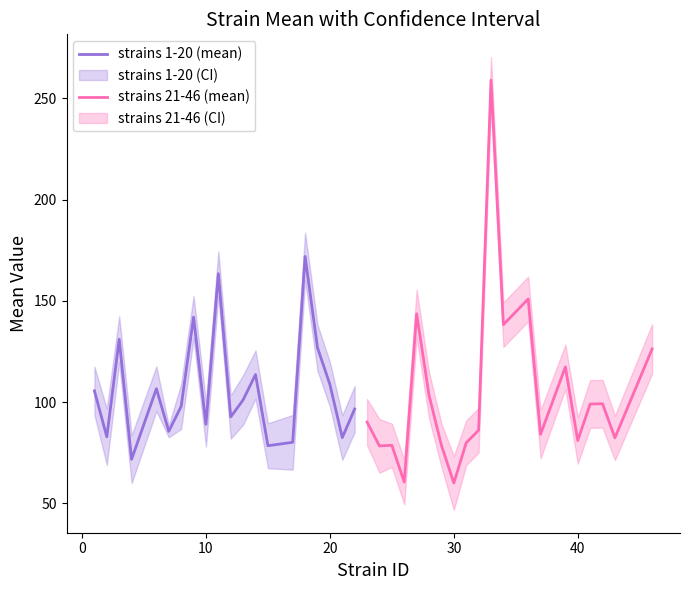

What is the lowest value of the strains 1-20 (mean) series?

71.8